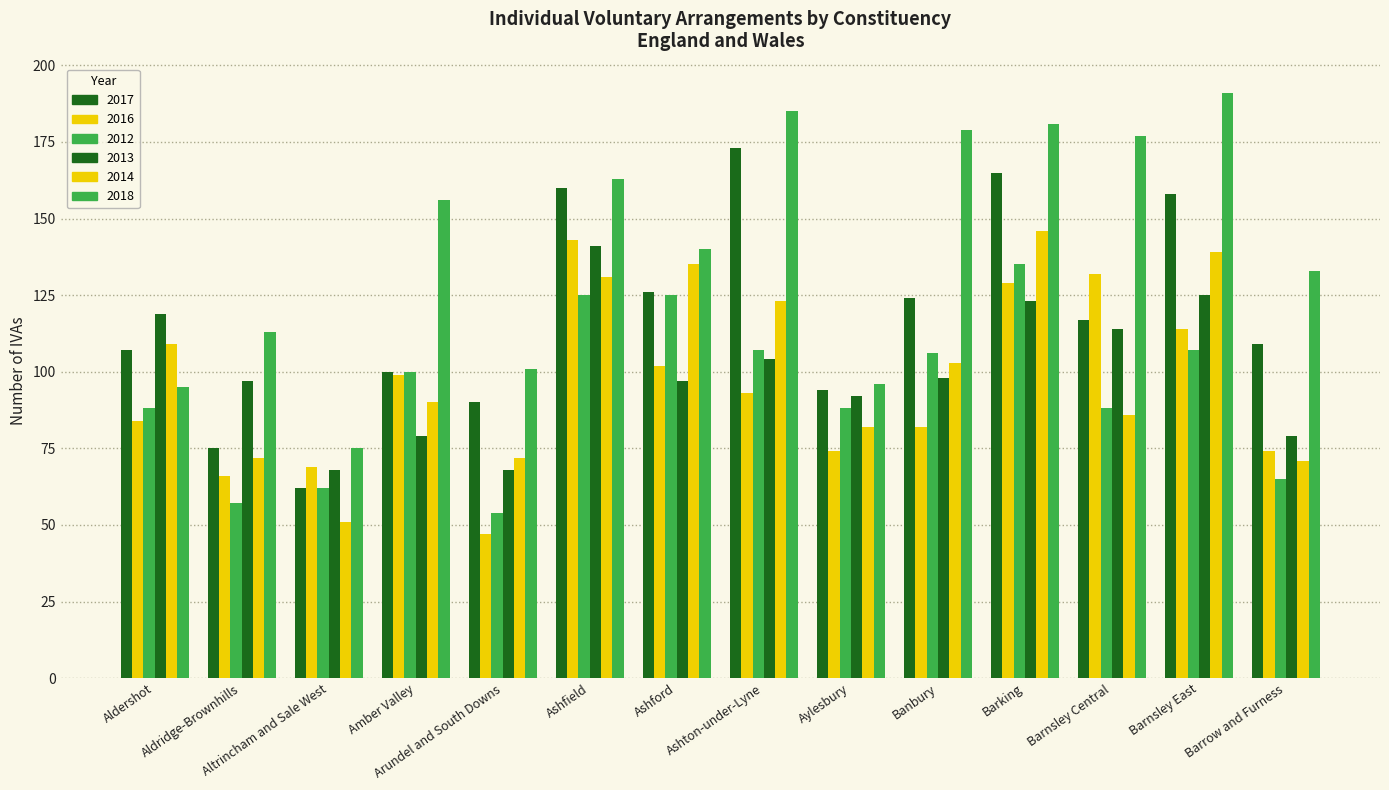

Are the bars horizontal?

No